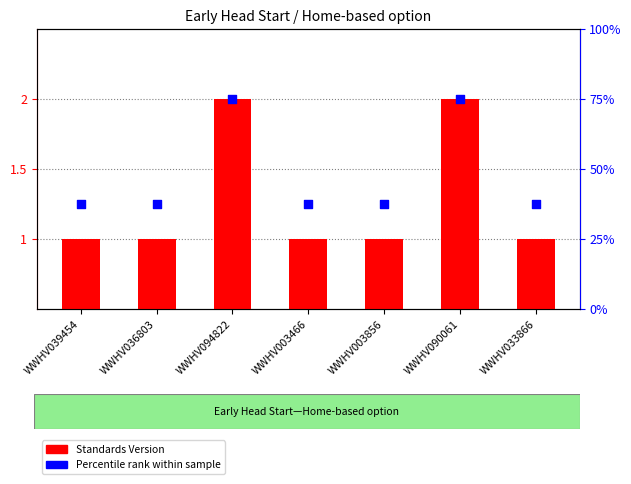

What are all the series names shown in the legend?

Standards Version, Percentile rank within sample